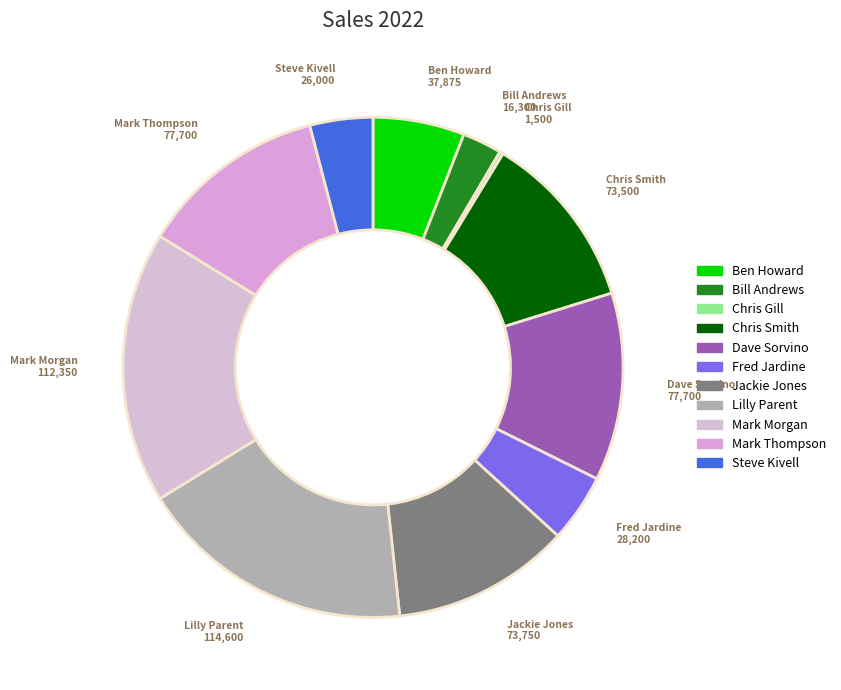

Is there any slice that represents more than half of the pie?

No